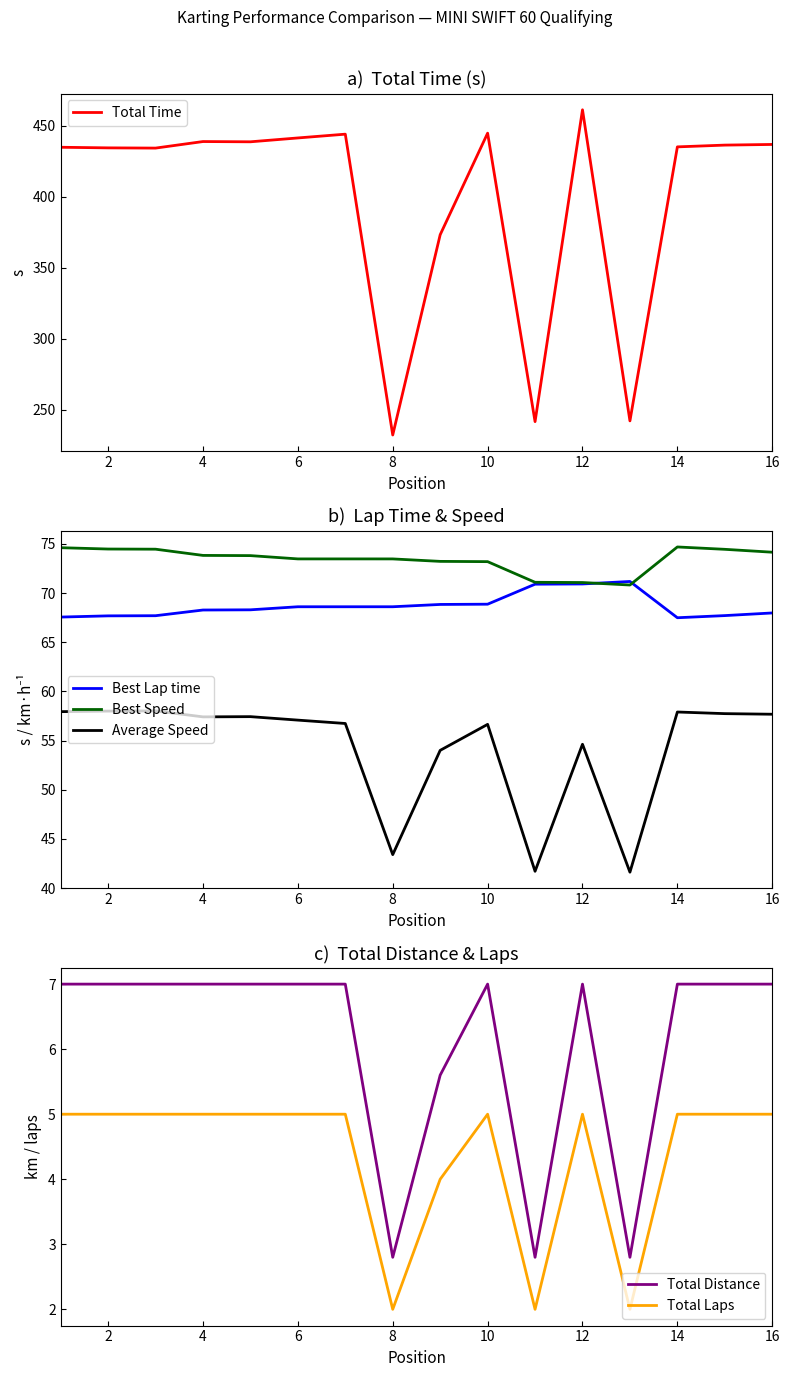

Is it true that Total Time equals 436.9 at 16?

True